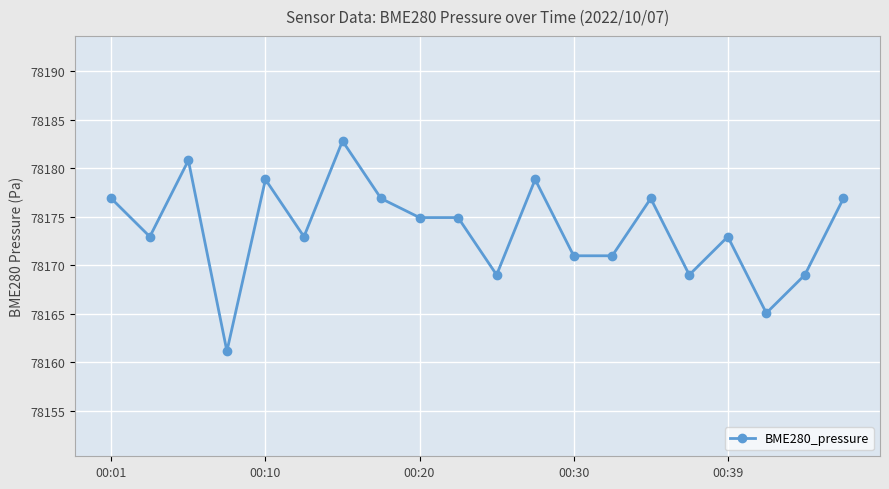

Reading right to left, what are all the values shown in this chart?

78176.9	78169.0	78165.1	78172.9	78169.0	78176.9	78171.0	78171.0	78178.8	78169.0	78174.9	78174.9	78176.9	78182.8	78172.9	78178.8	78161.1	78180.8	78172.9	78176.9